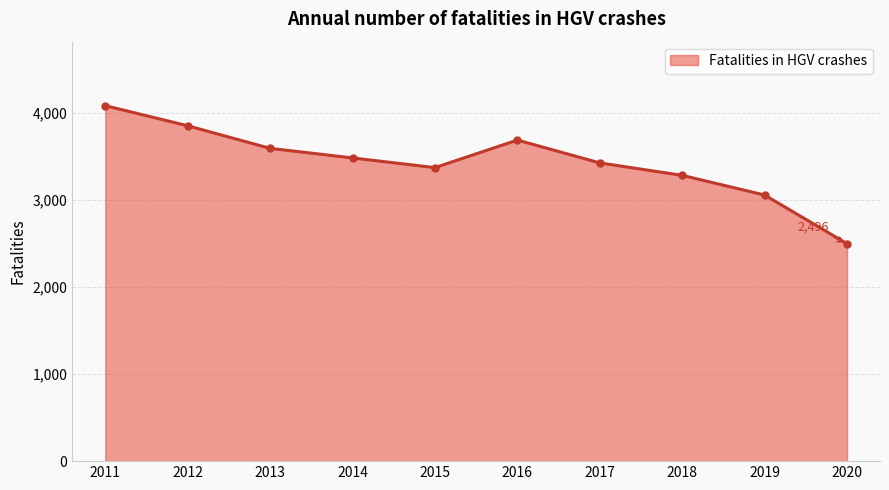

How many values are below 3480?

5